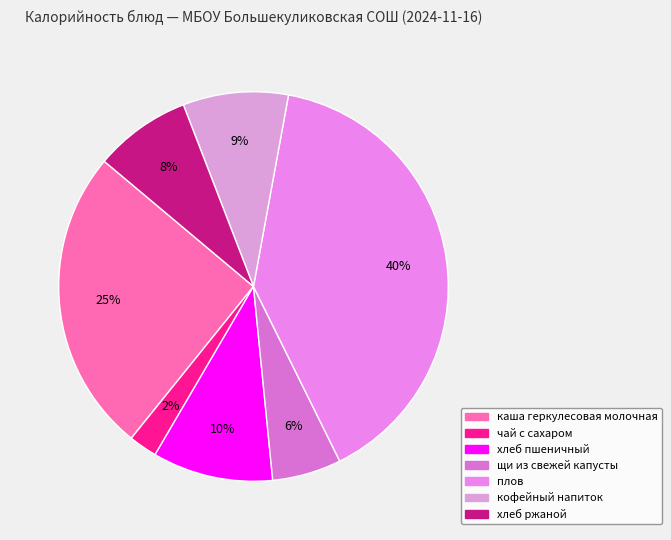

The кофейный напиток slice represents 9% of the pie. True or false?

True